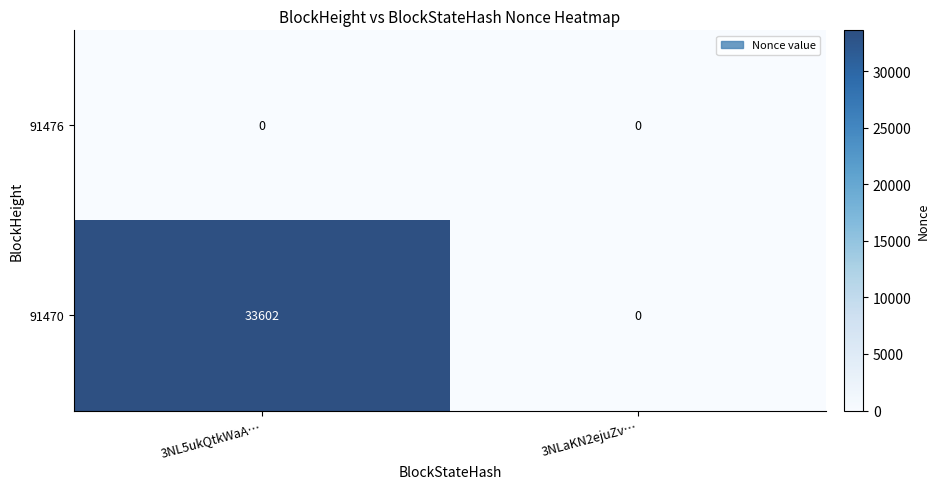

List the series in order of their peak value, highest first.

91470, 91476